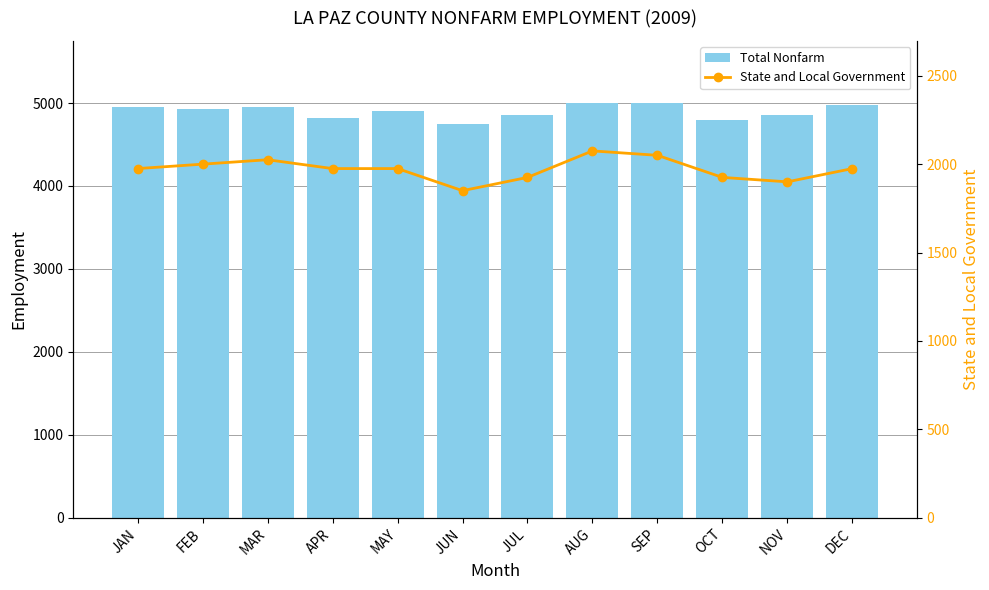

What is the total value across all series at DEC?

6950